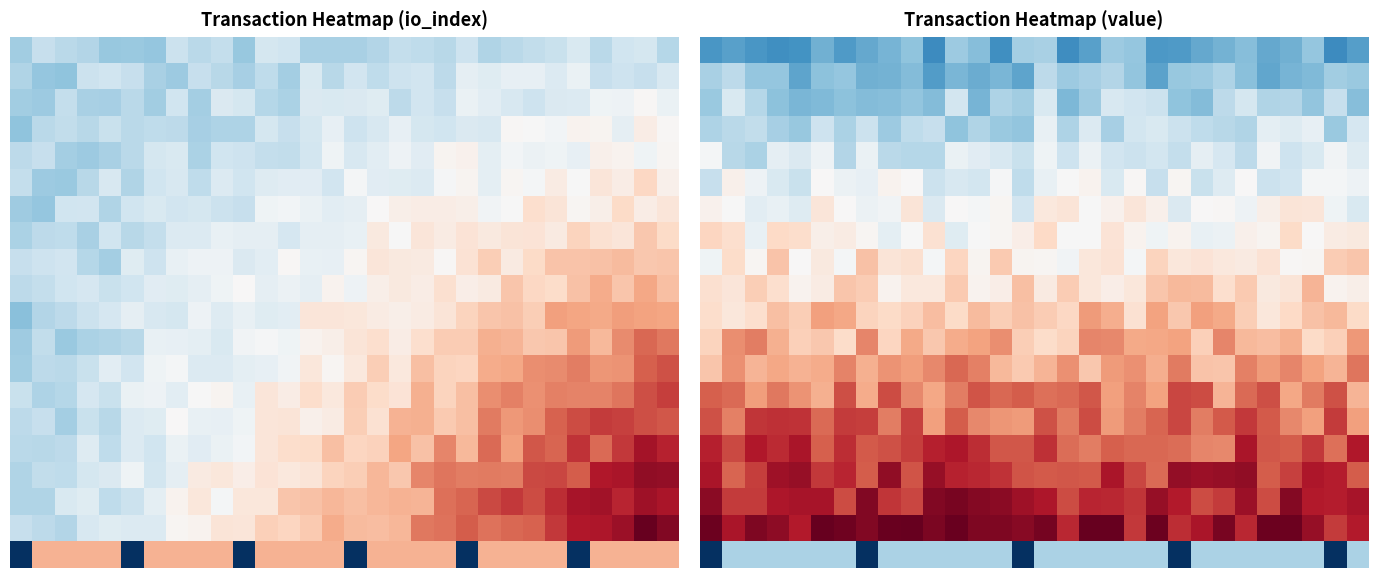

At which category is the sum across all series the highest?

15